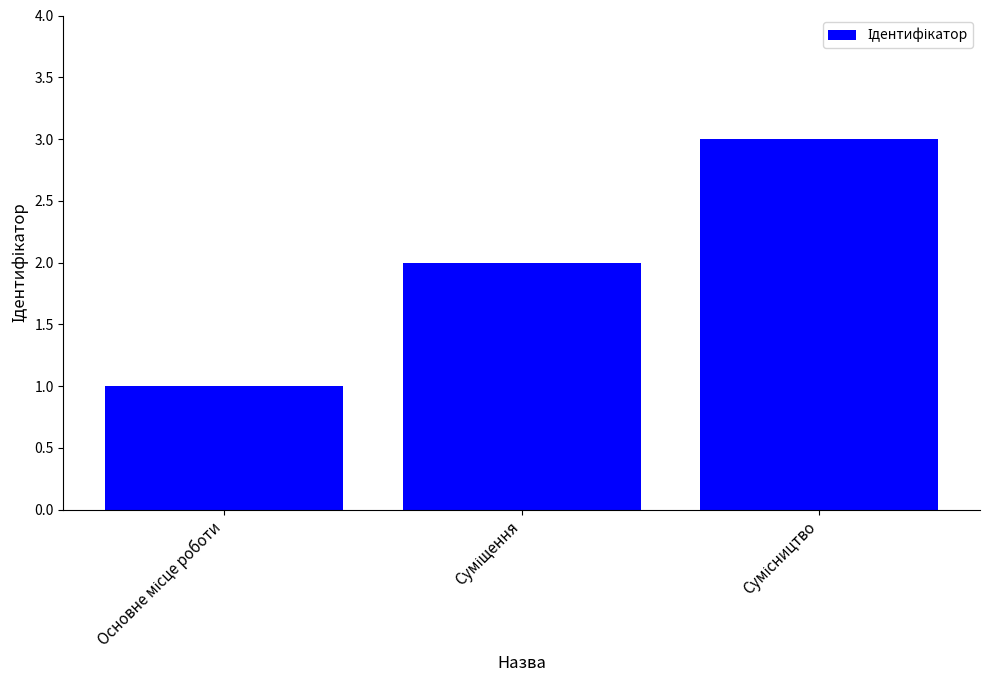

Count the values in the range 1 to 3.

3